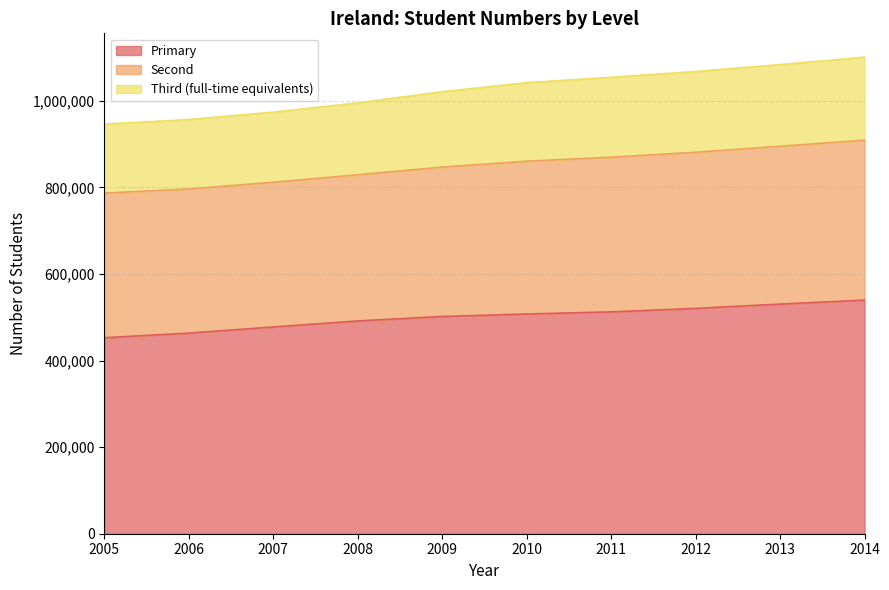

Is it true that Second equals 480181 at 2012?

False